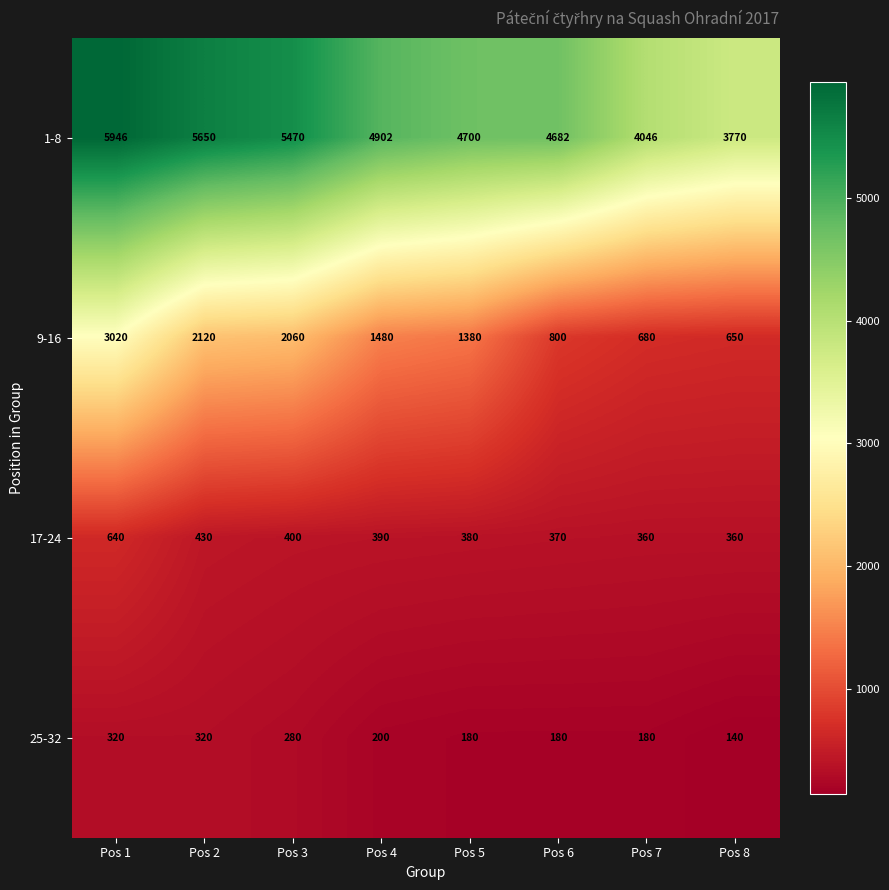

How many data points does each series have?

8